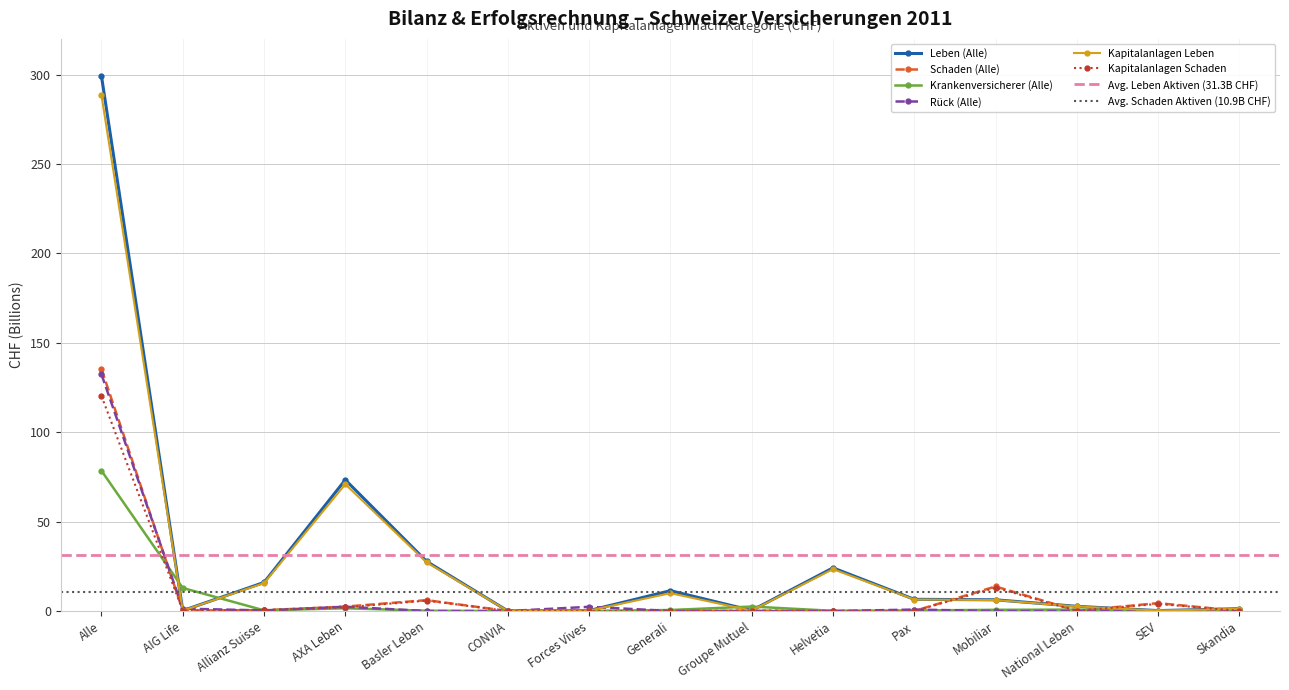

At which category does Rück (Alle) reach its first local peak?

AXA Leben